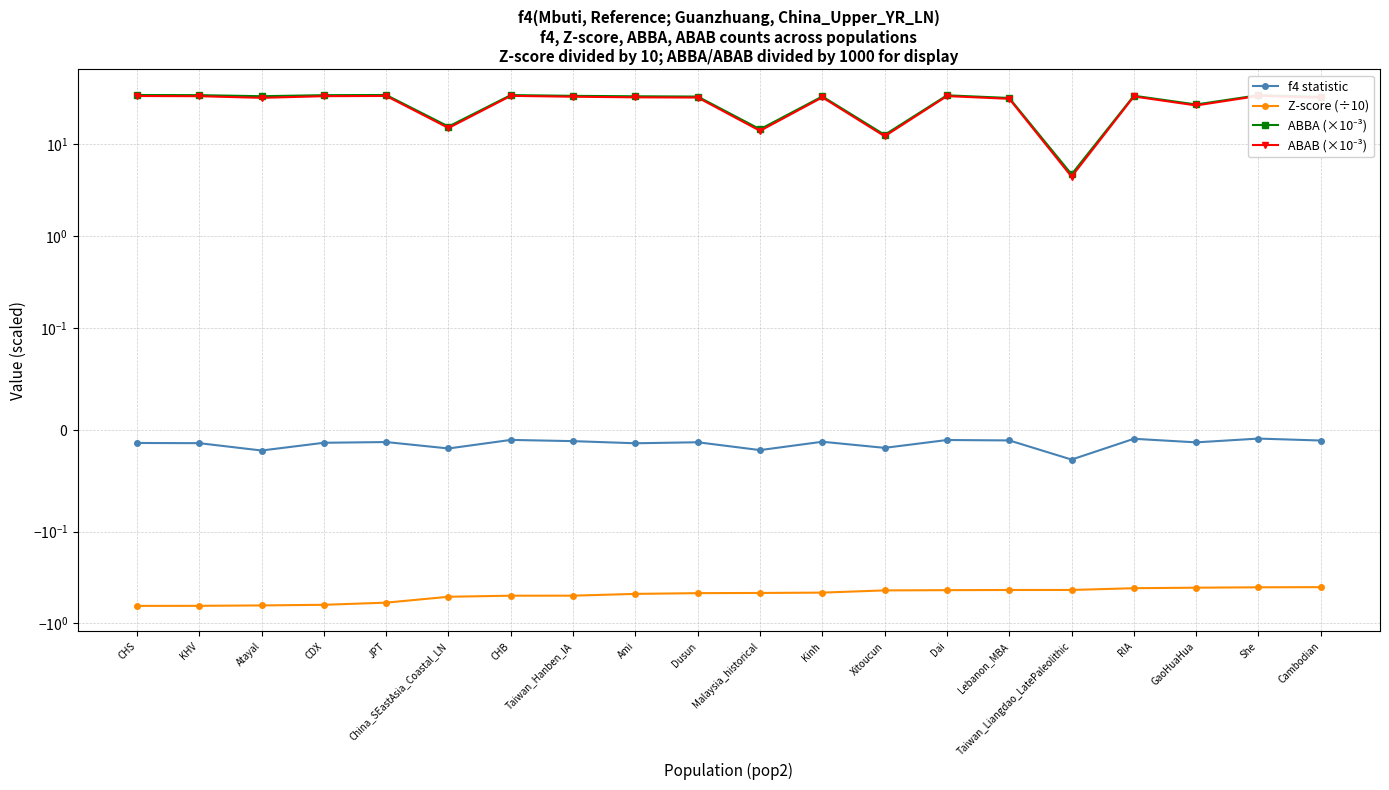

True or false: ABBA (×10⁻³) and Z-score (÷10) cross at least once.

False